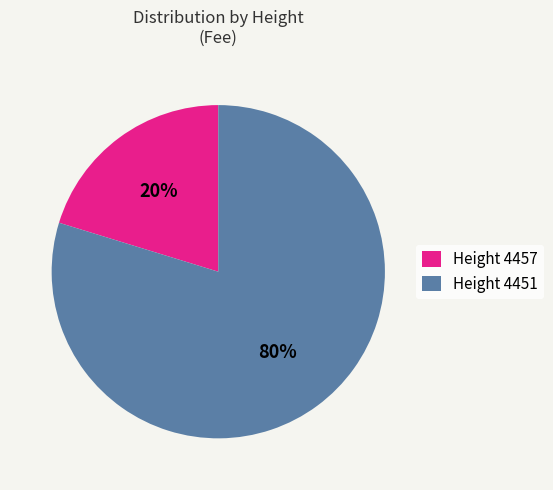

Combined, do Height 4451 and Height 4457 account for over 50%?

Yes